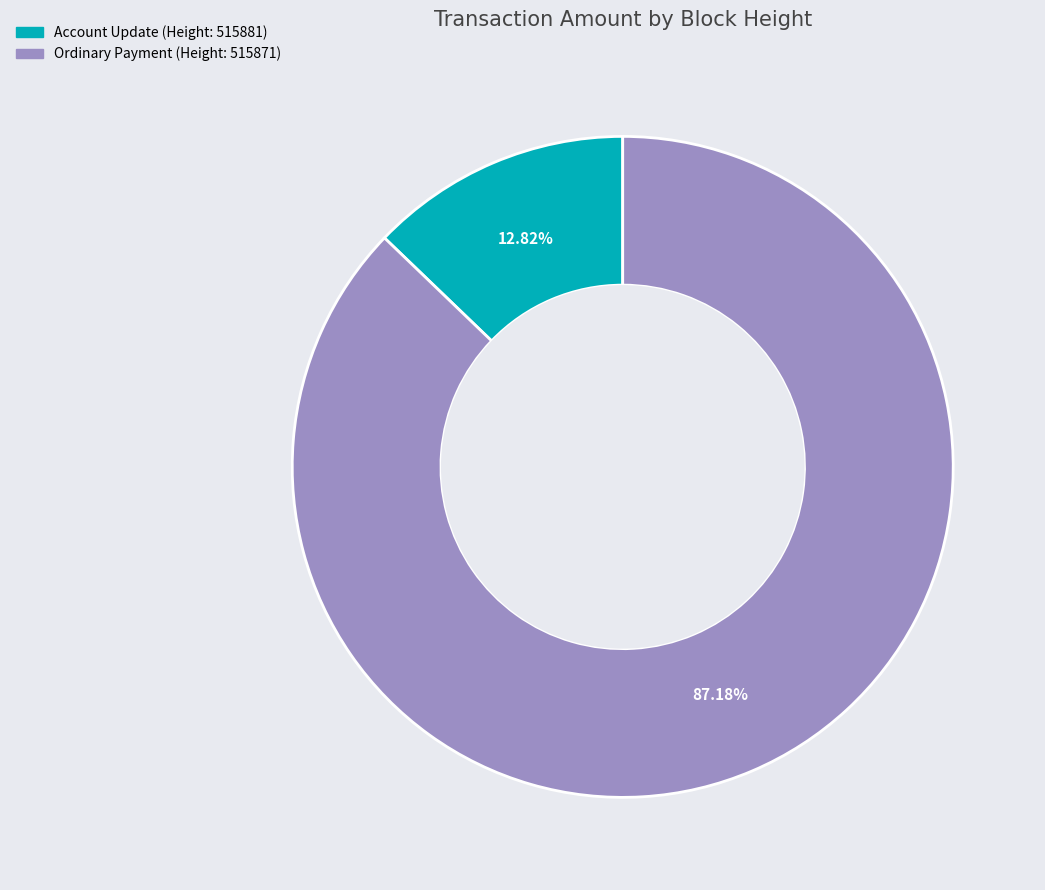

Does any single category account for the majority?

Yes